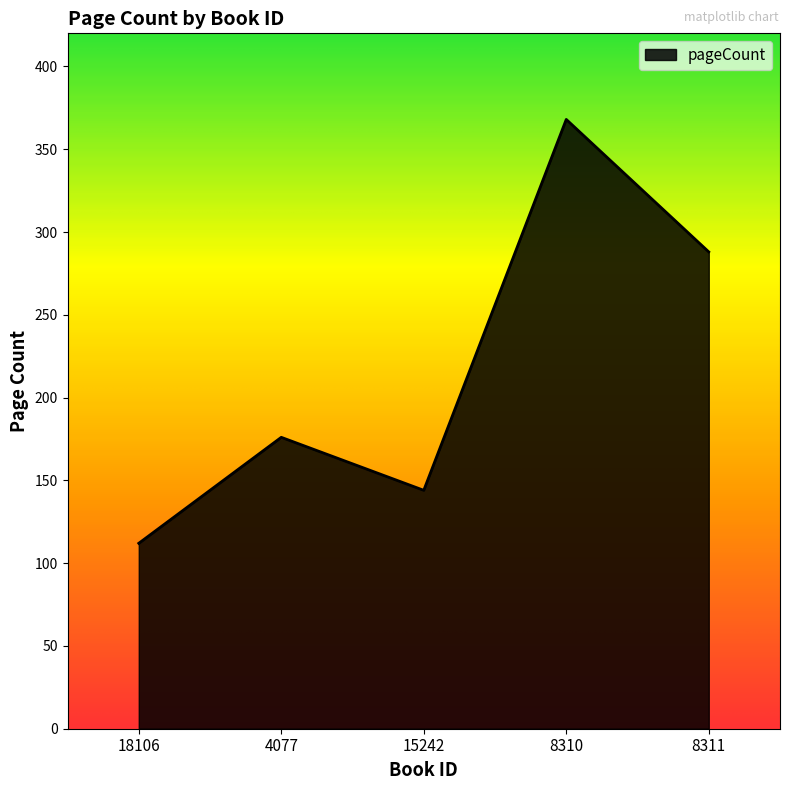

True or false: there are more than 1 points higher than both neighbors.

True